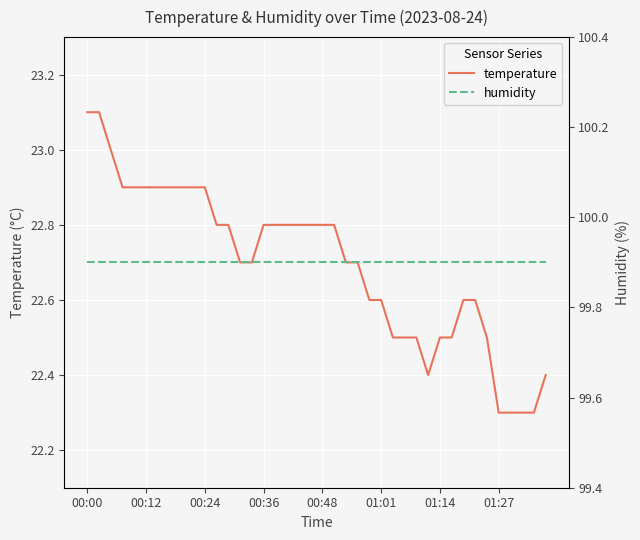

What is the average value of the temperature series?

22.7